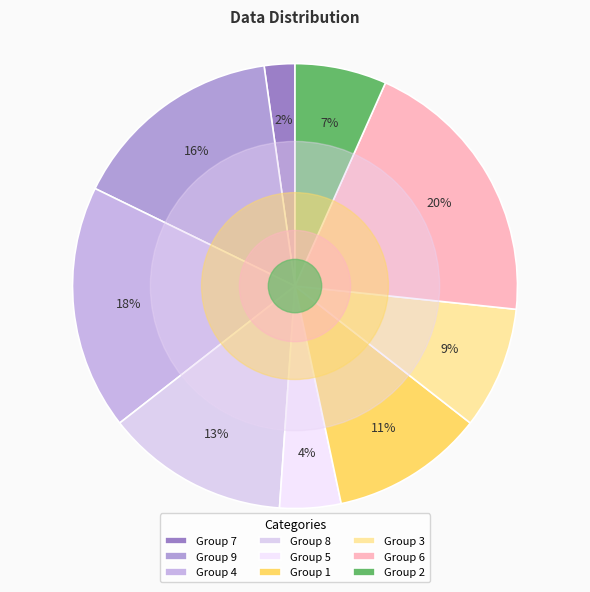

Is there a majority slice in this chart?

No